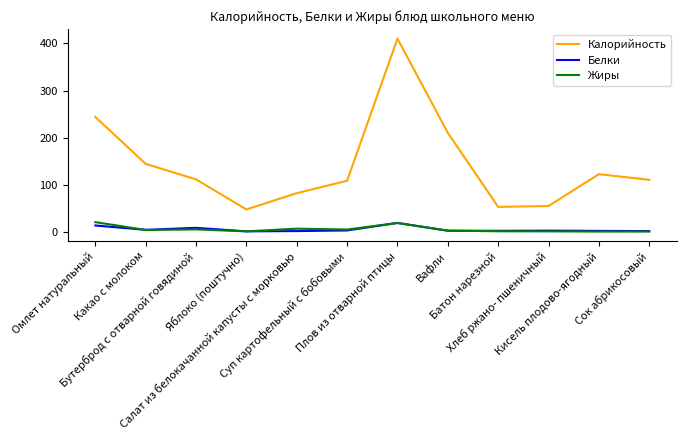

Which series has the largest range (max minus min)?

Калорийность